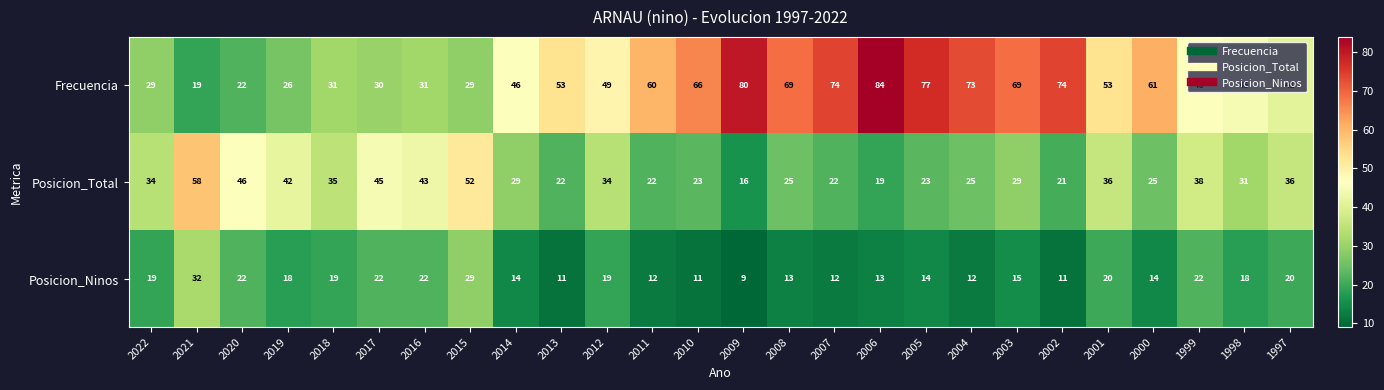

What is the sum of all Frecuencia values?

1337